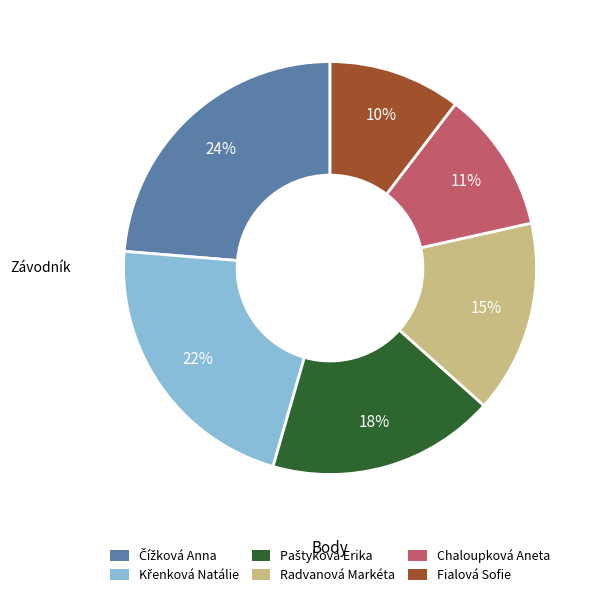

What is the smallest slice in the pie chart?

Fialová Sofie